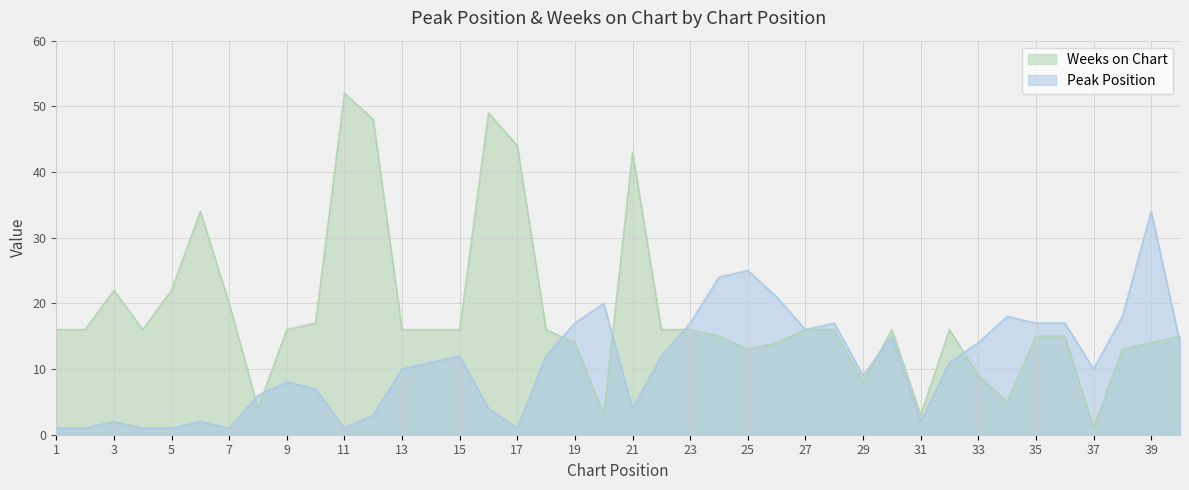

What is the value of the Peak Position point at the 14th from the left?

11